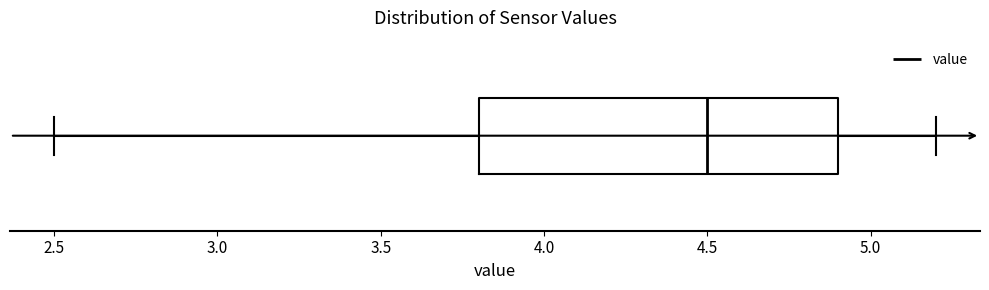

Transcribe this box plot: give where the median line is, the range the box spans, and where the two whiskers end, as read against the x-axis. The values are not printed on the chart, so give them approximately, as read against the axis.

median 4.5, box 3.8 to 4.9, whiskers 2.5 to 5.2